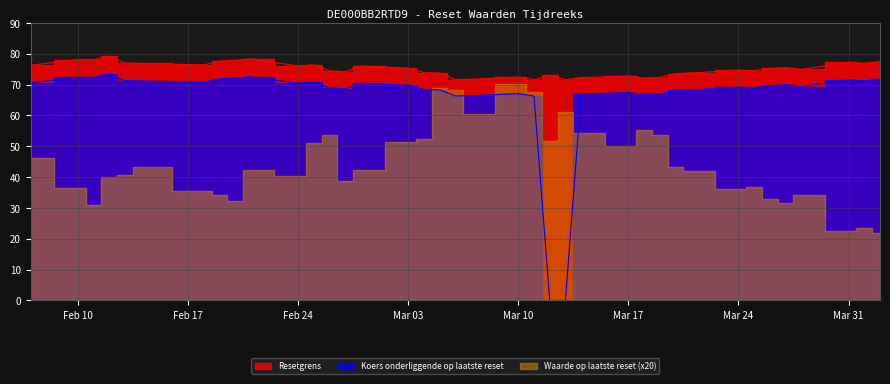

The value of Waarde op laatste reset at 30 is 0.8. True or false?

False